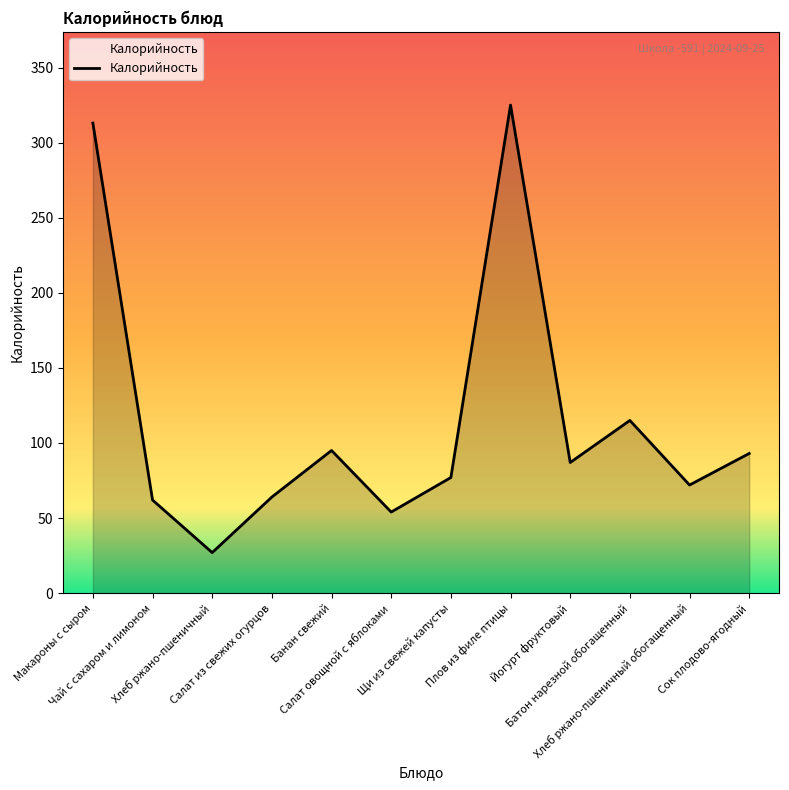

At which category does the data reach its first local valley?

Хлеб ржано-пшеничный